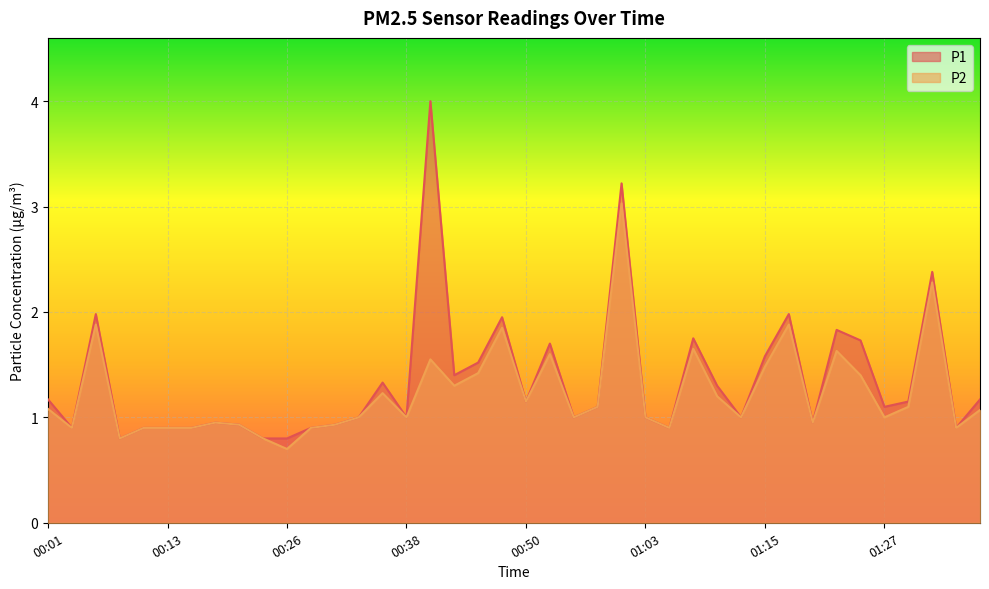

Is it true that P2 equals 0.9 at 01:35?

True